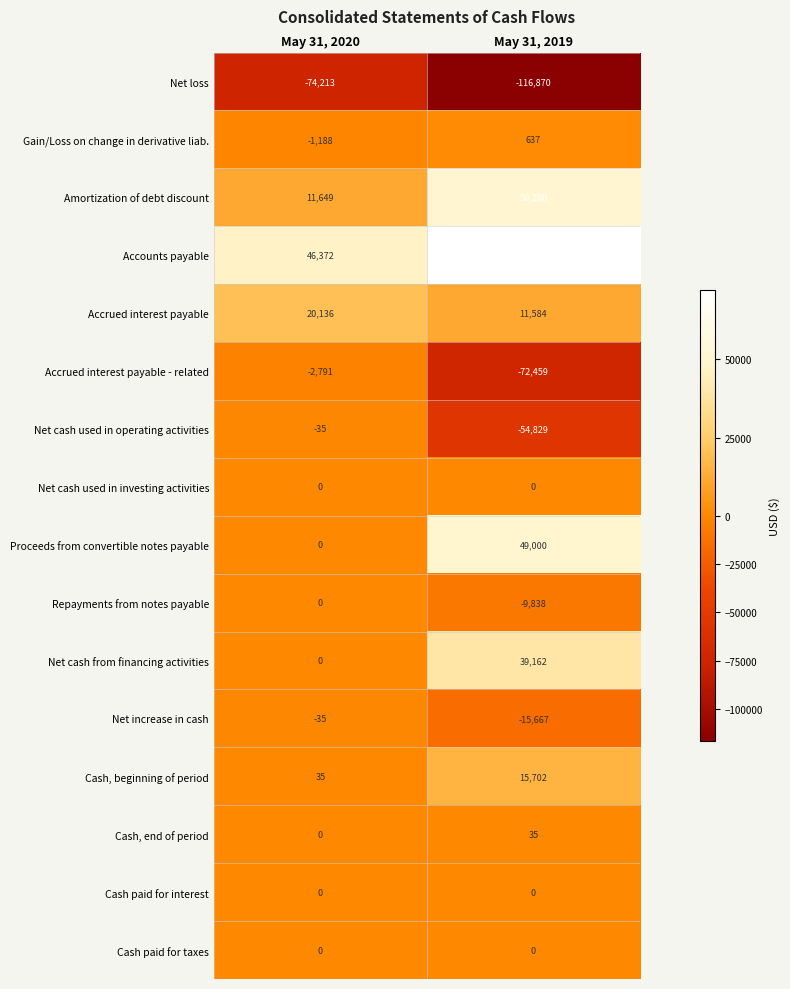

At which category is the sum across all series the highest?

May 31, 2020